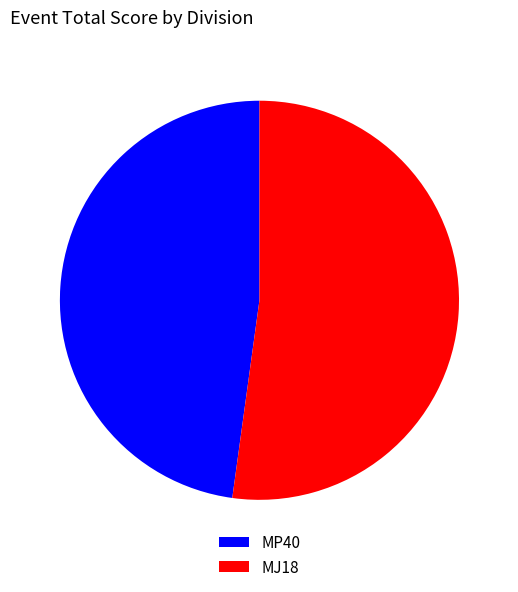

Approximately how many times larger is the value at MJ18 compared to MP40?

1.1